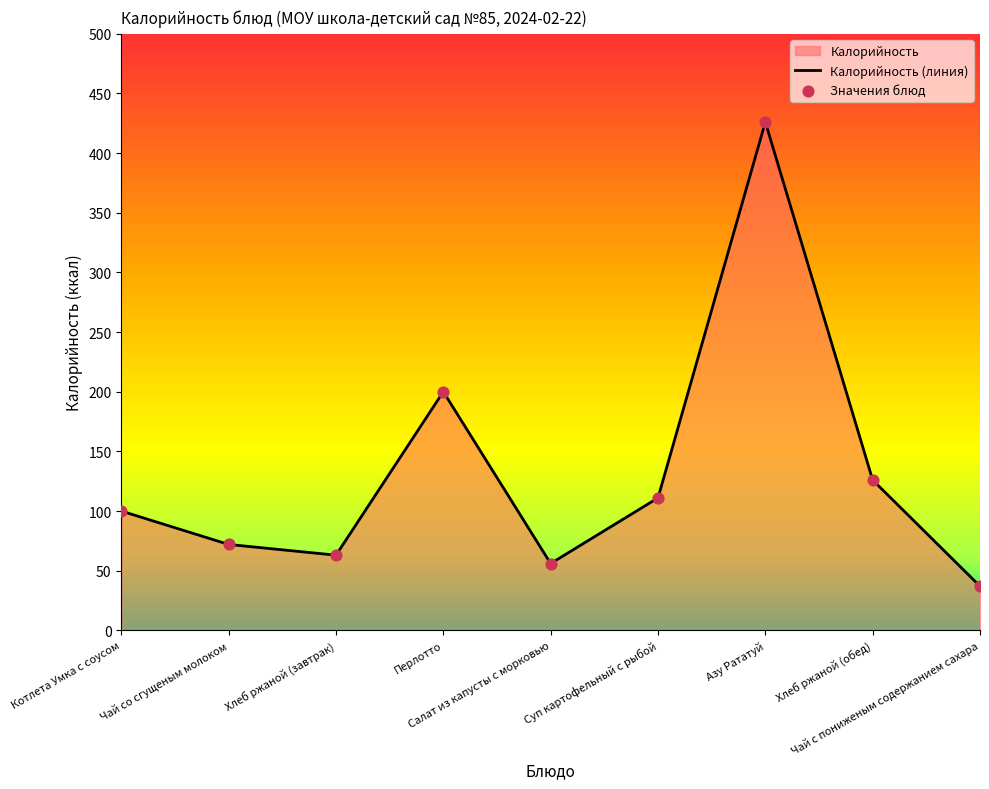

What is the change in value from Салат из капусты с морковью to Суп картофельный с рыбой?

+55